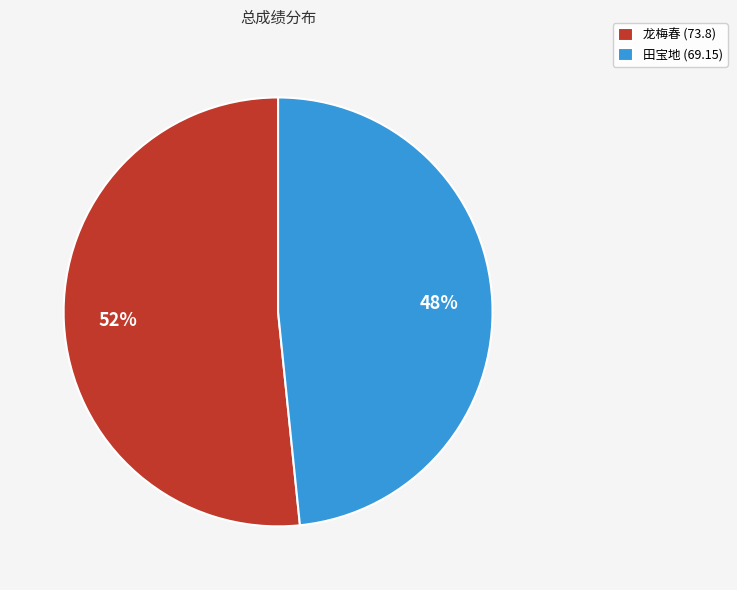

Which category accounts for the majority?

龙梅春 (73.8)